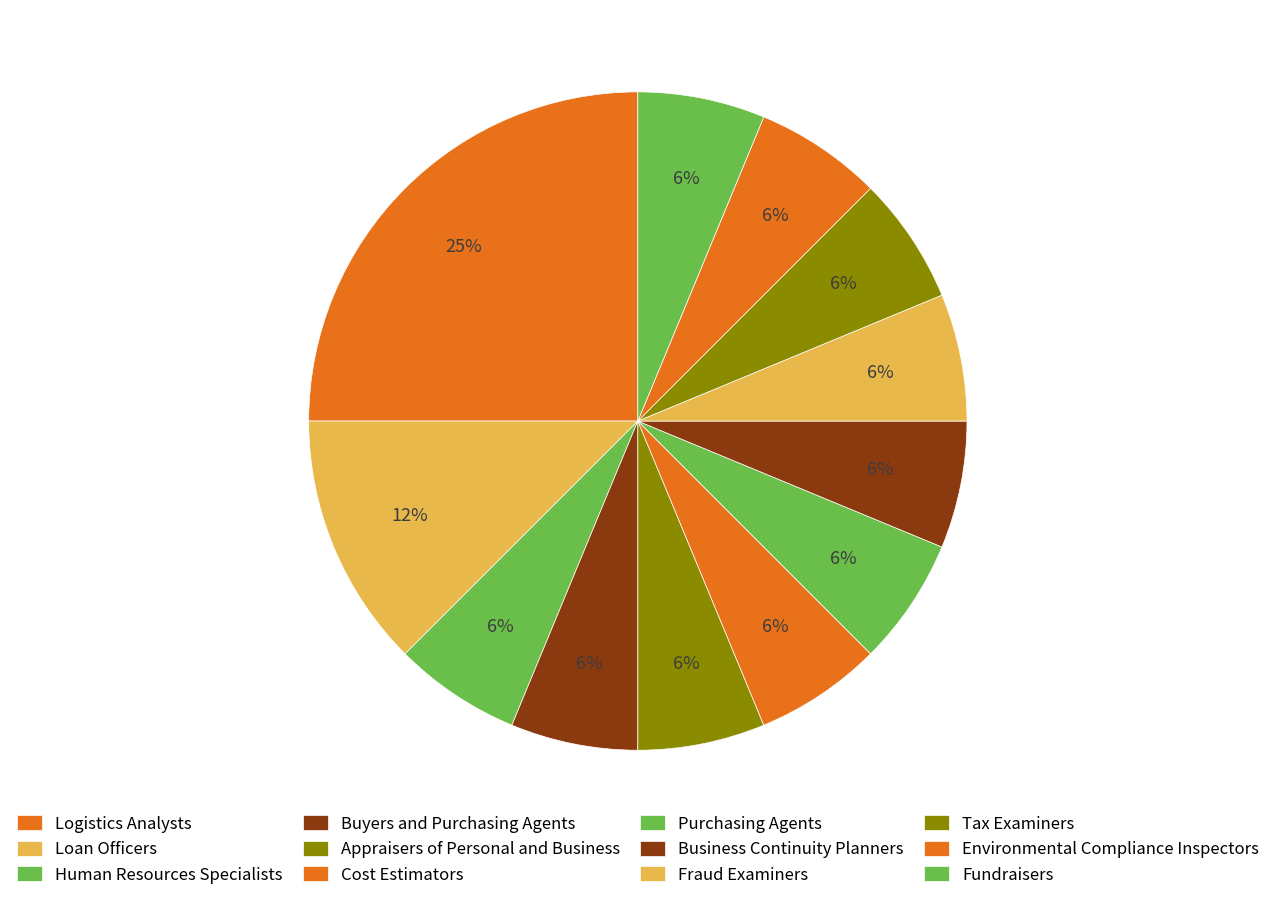

Count the number of slices in the pie.

12